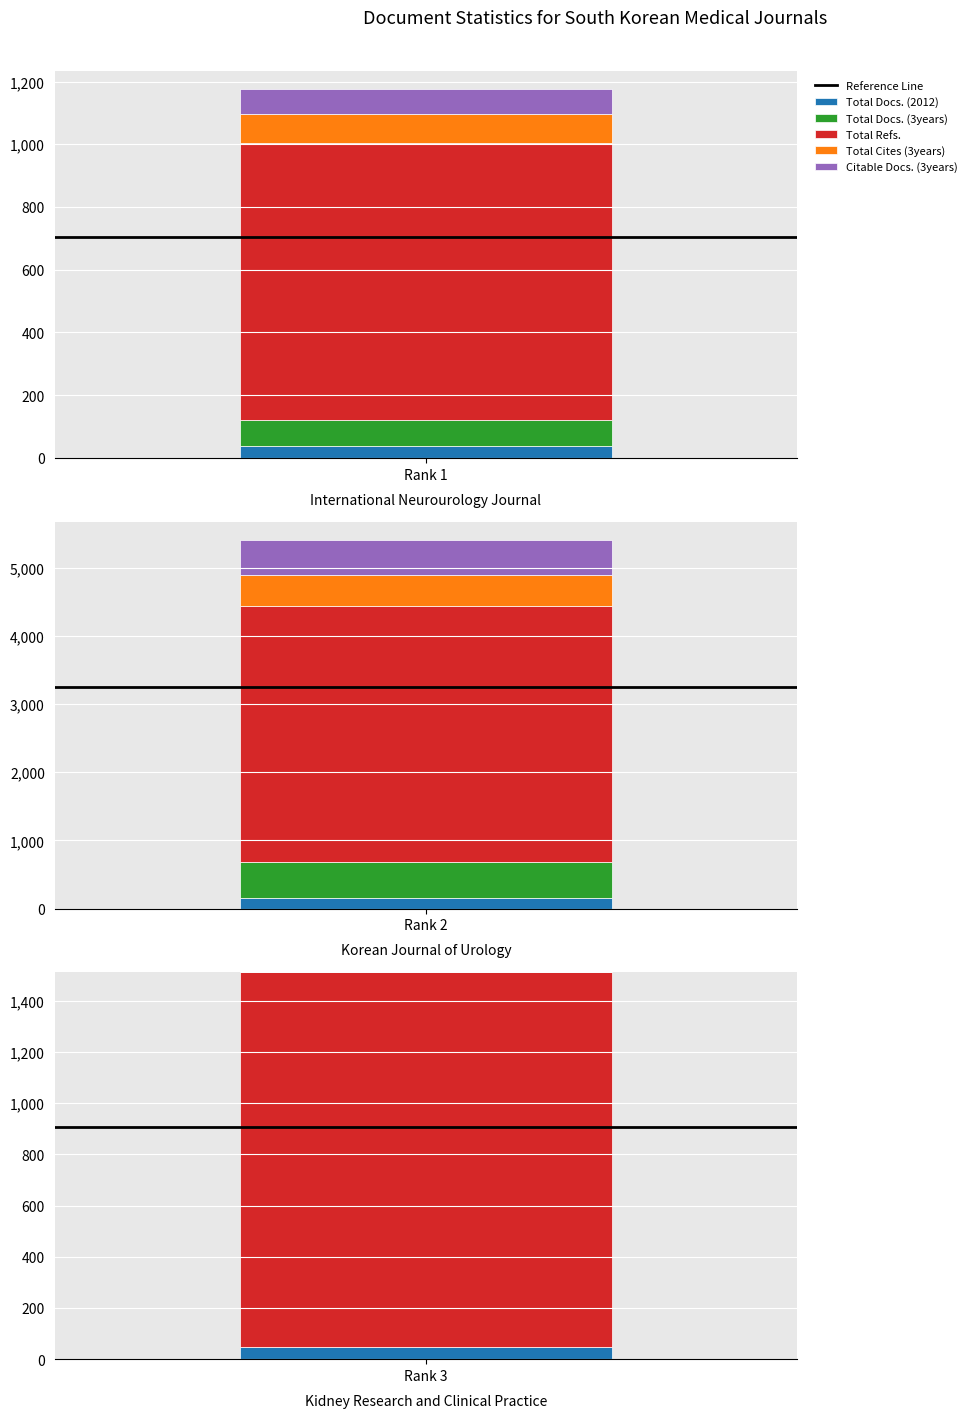

Reading left to right, what are all the values shown in this chart?

Total Docs. (2012): 38	156	48
Total Docs. (3years): 84	525	0
Total Refs.: 881	3758	1463
Total Cites (3years): 93	449	0
Citable Docs. (3years): 79	515	0